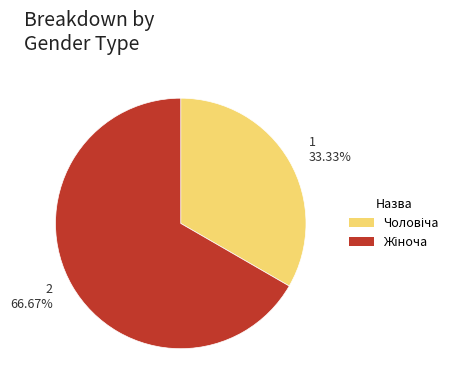

Combined, do 2 66.67% and 1 33.33% account for over 50%?

Yes